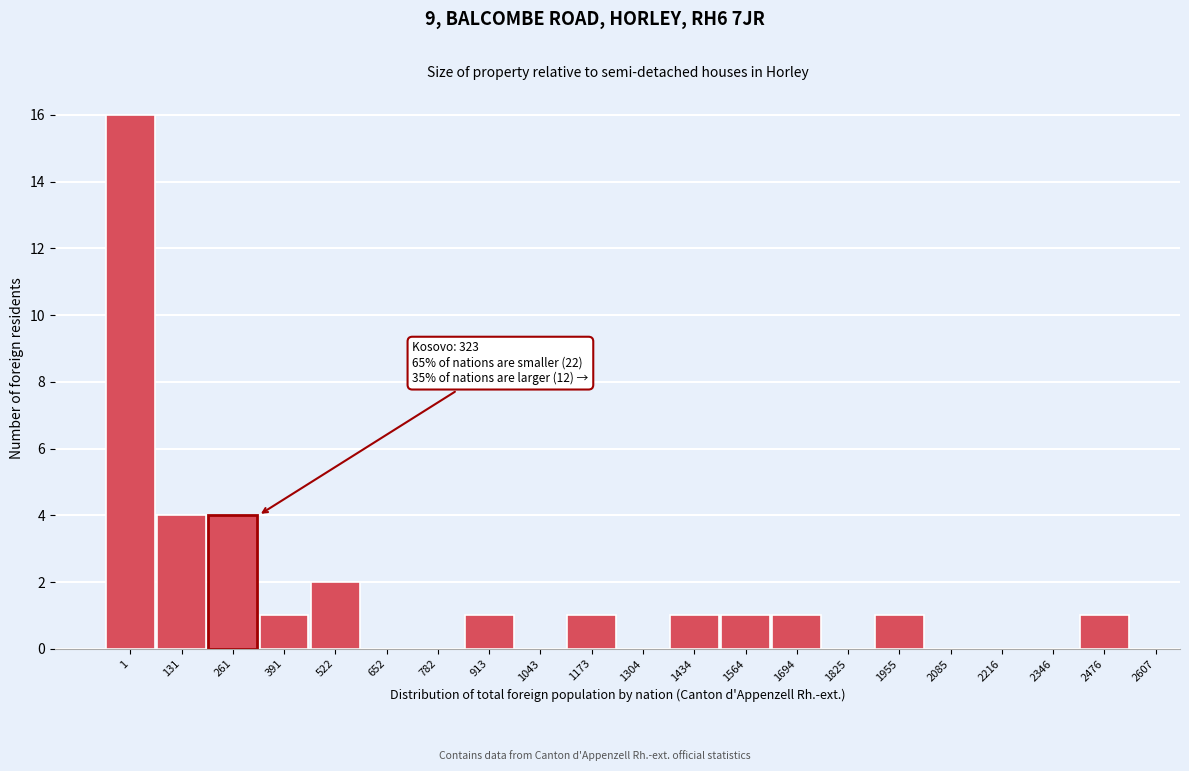

Reading right to left, list all the values displayed in this chart.

2476=1	2346=0	2216=0	2085=0	1955=1	1825=0	1694=1	1564=1	1434=1	1304=0	1173=1	1043=0	913=1	782=0	652=0	522=2	391=1	261=4	131=4	1=16